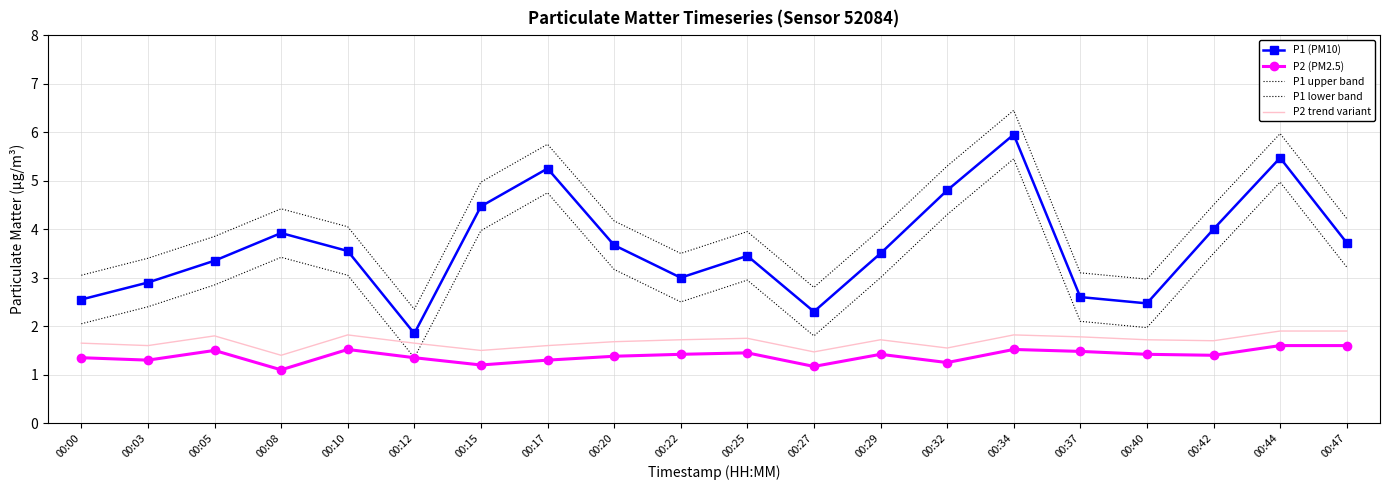

How many lines are shown in the chart?

5